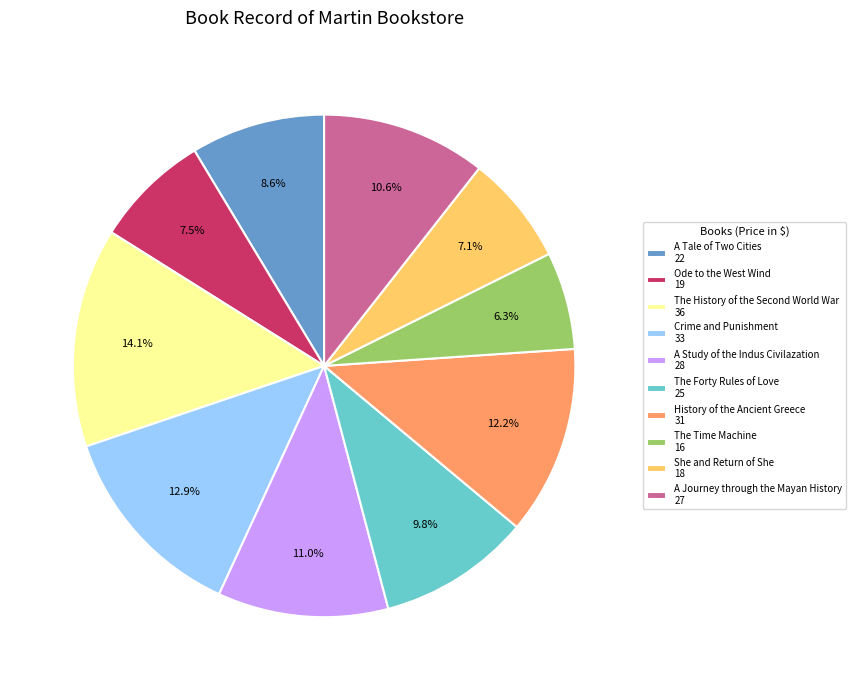

Is it true that She and Return of She is 7% of the pie?

True